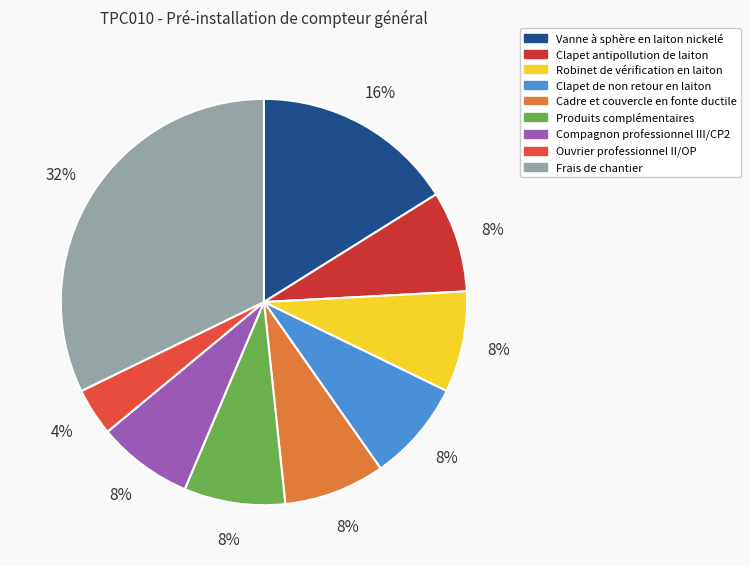

What is the largest slice in the pie chart?

Frais de chantier